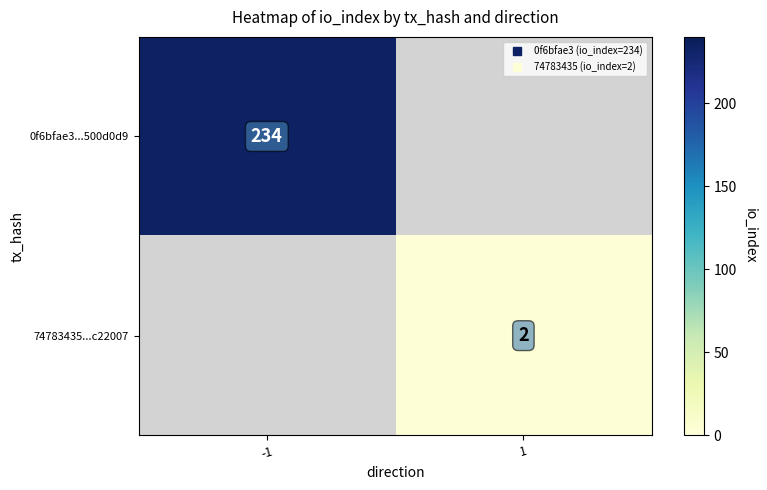

Which has a higher value, 1 or -1?

-1